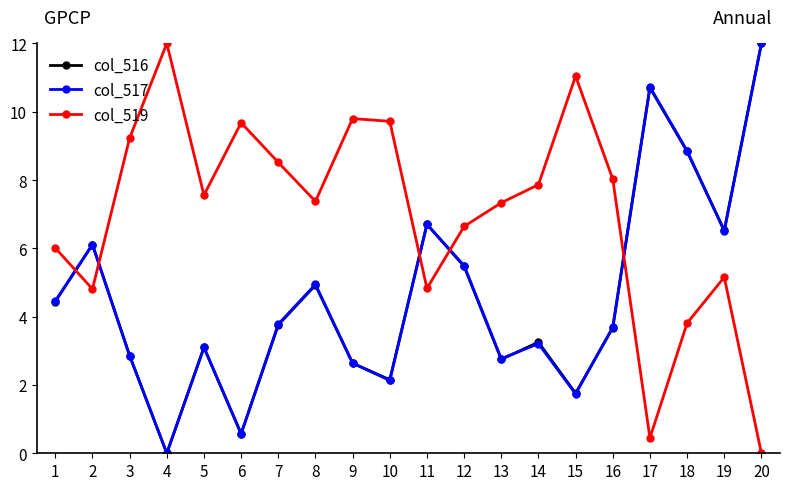

What is the average value of the col_516 series?

4.6